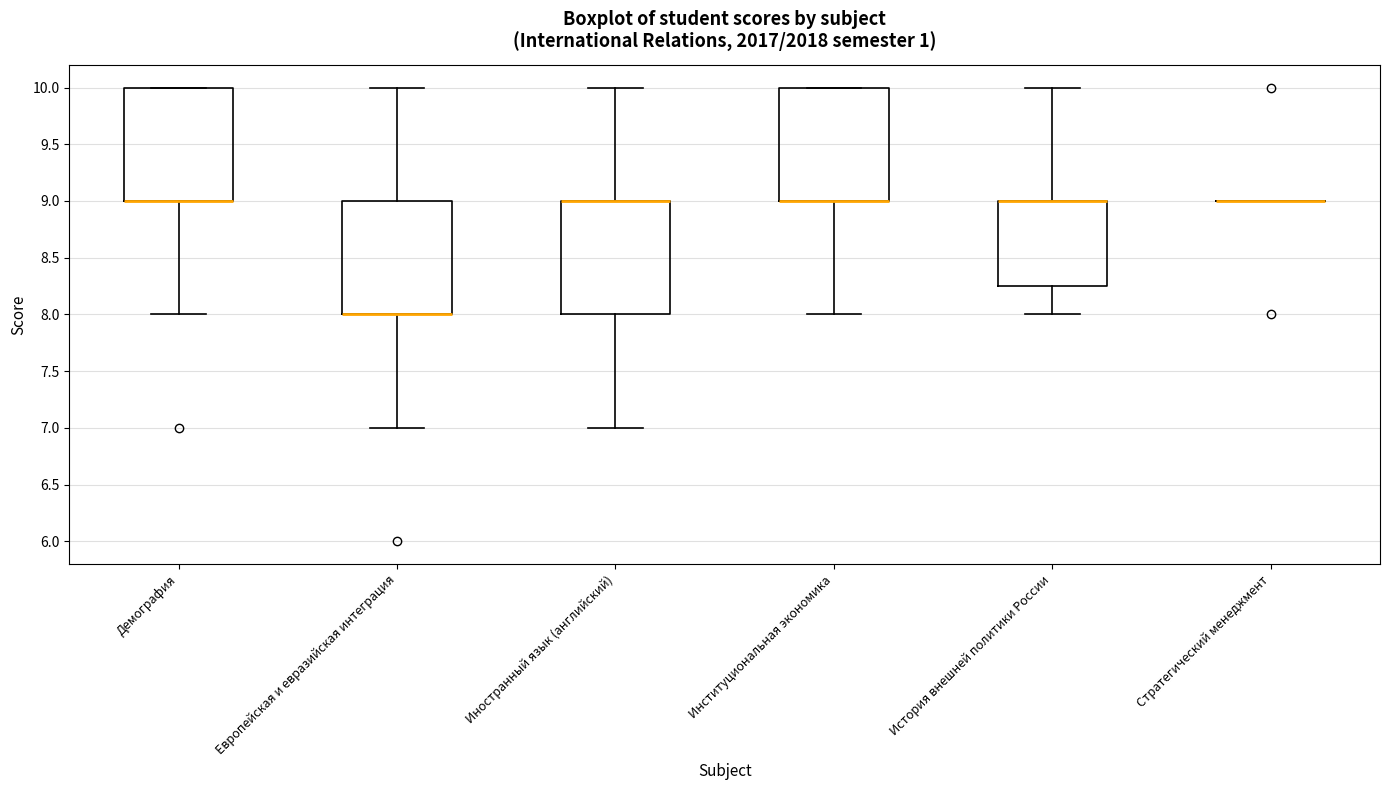

Reading left to right, read every box against the y-axis: the position of its median line, the range the box covers, and the ends of its whiskers. The values are not printed on the chart, so give them approximately, as read against the axis.

Демография: median 9.00 (drawn on the box's lower edge), box 9.00 to 10.00, whiskers 8.00 to 10.00
Европейская и евразийская интеграция: median 8.00 (drawn on the box's lower edge), box 8.00 to 9.00, whiskers 7.00 to 10.00
Иностранный язык (английский): median 9.00 (drawn on the box's upper edge), box 8.00 to 9.00, whiskers 7.00 to 10.00
Институциональная экономика: median 9.00 (drawn on the box's lower edge), box 9.00 to 10.00, whiskers 8.00 to 10.00
История внешней политики России: median 9.00 (drawn on the box's upper edge), box 8.25 to 9.00, whiskers 8.00 to 10.00
Стратегический менеджмент: box collapsed to a line at 9.00, whiskers 9.00 to 9.00